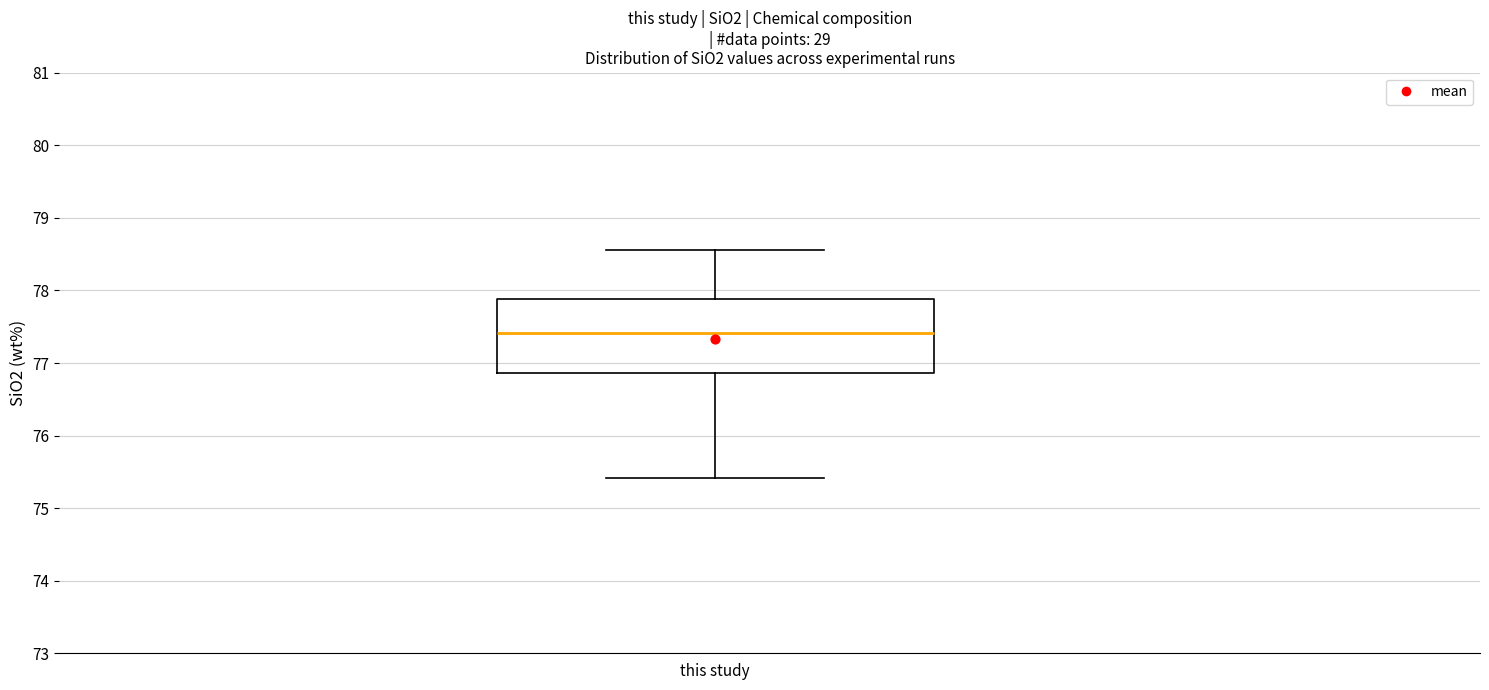

Read this box plot against the y-axis: the position of the median line, the range covered by the box, and the ends of both whiskers. The values are not printed on the chart, so give them approximately, as read against the axis.

median 77.4, box 76.9 to 77.9, whiskers 75.4 to 78.6